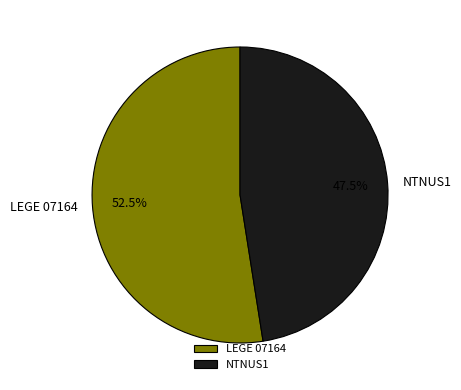

What is the ratio of the value at LEGE 07164 to the value at NTNUS1?

1.1